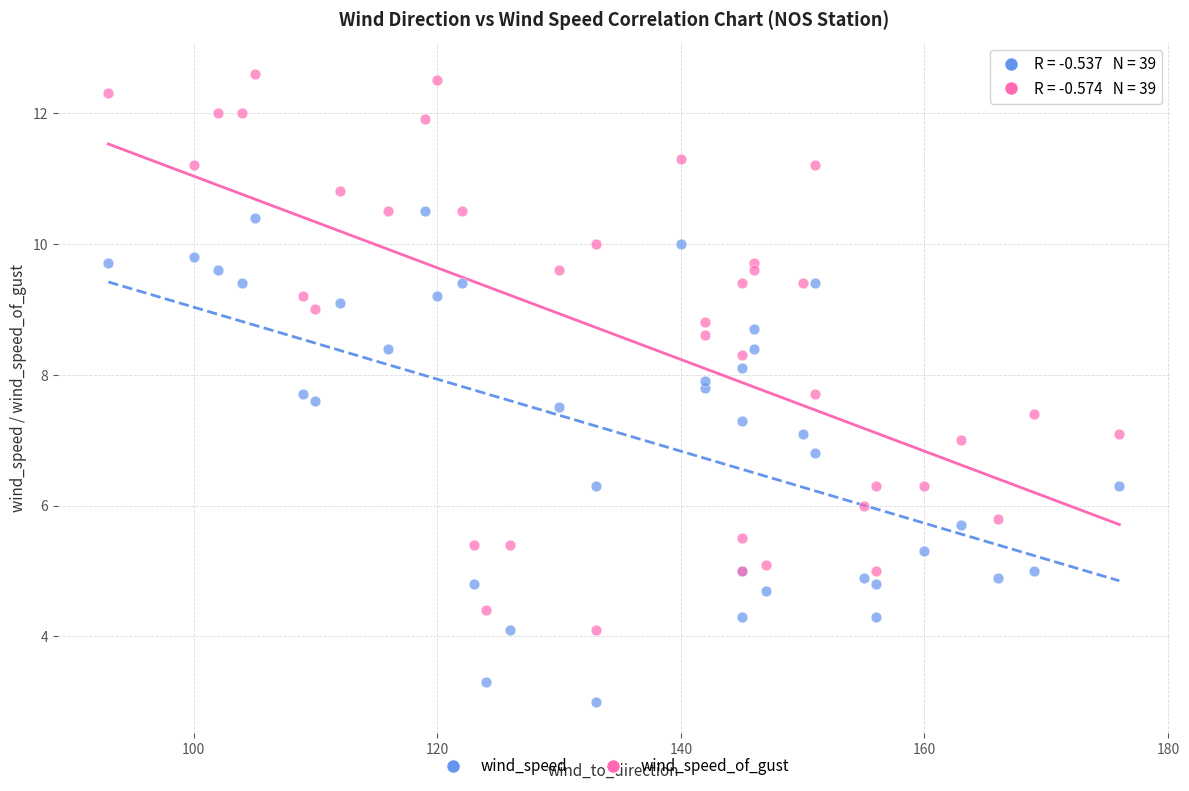

Which series reaches the minimum Y coordinate?

wind_speed